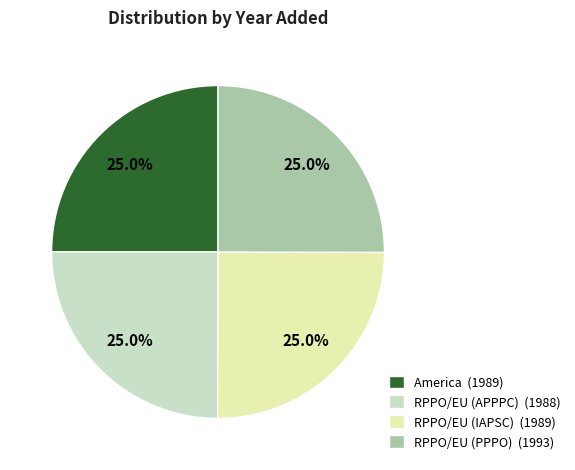

Combined, what portion of the pie is RPPO/EU (APPPC) and America?

50.0%